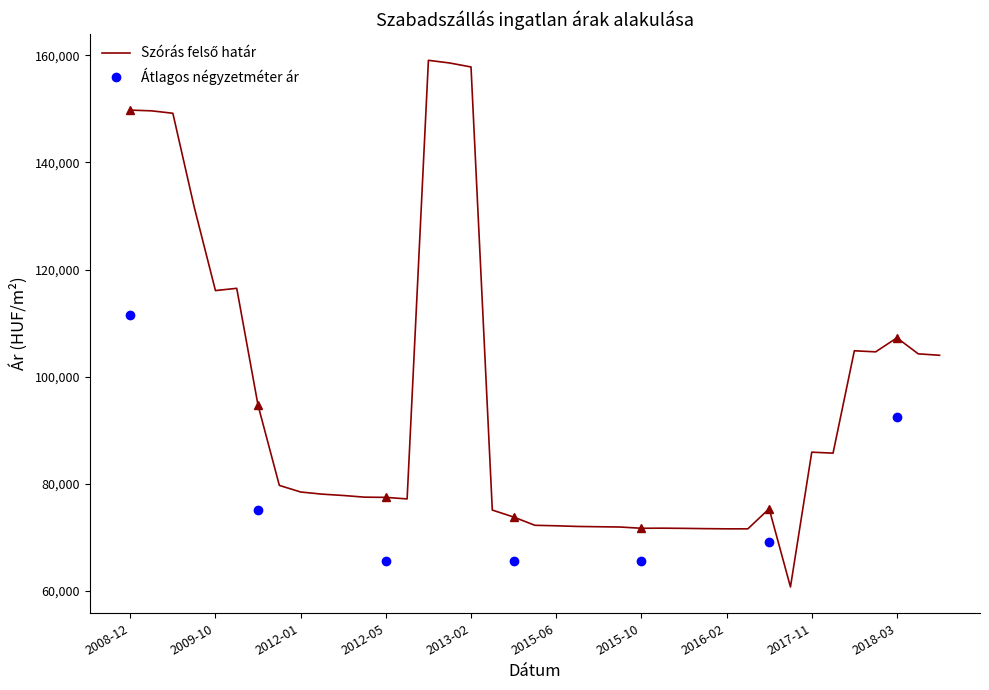

Count the number of categories in the chart.

39